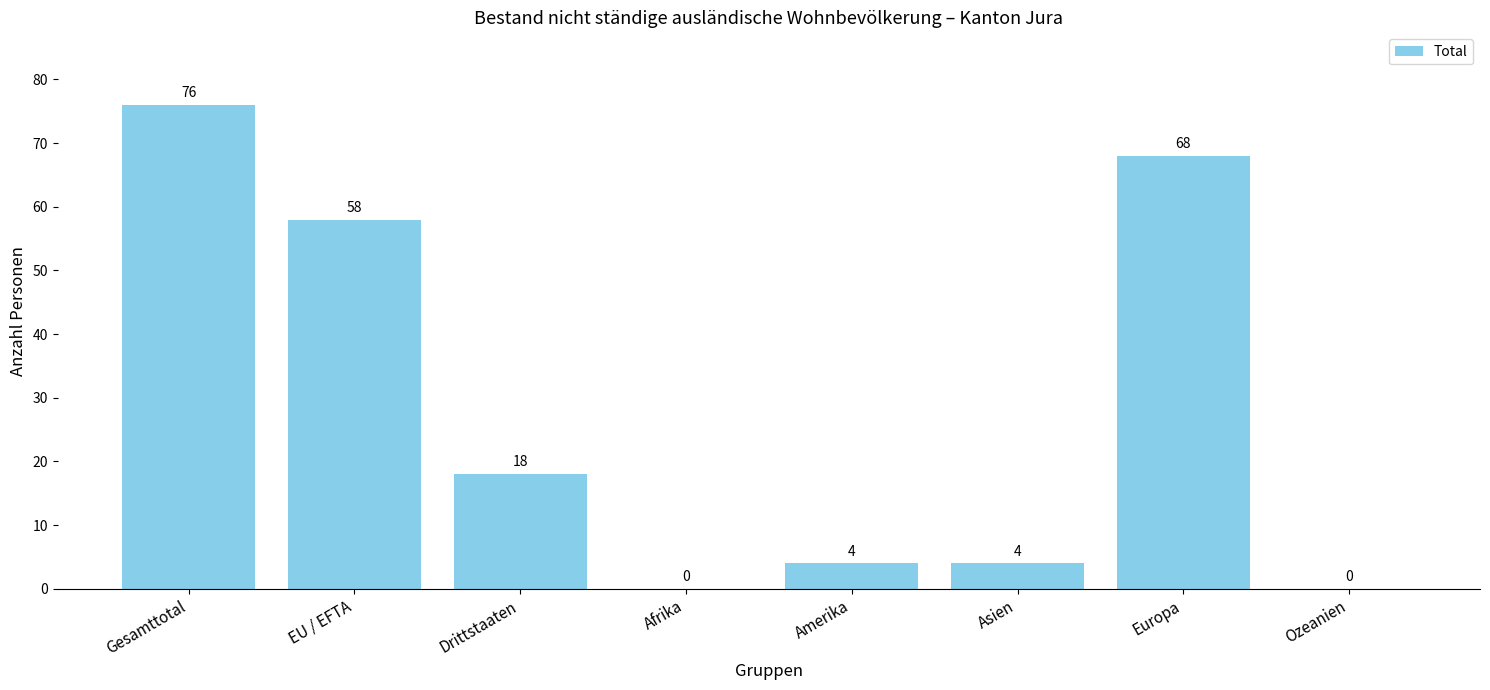

True or false: the data shows 58 at EU / EFTA.

True